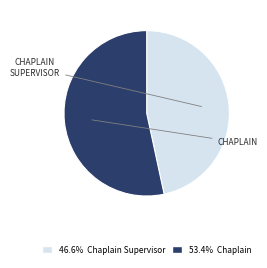

Does any single category account for the majority?

Yes